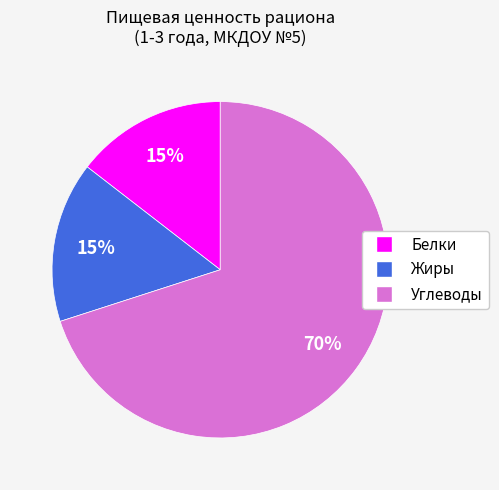

Between Углеводы and Белки, which is larger?

Углеводы